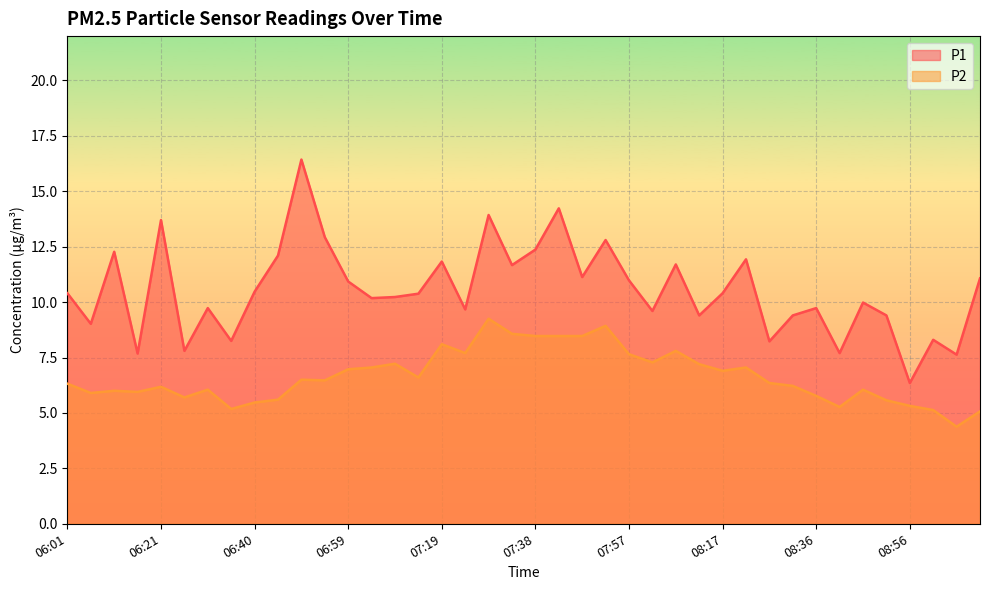

Which category has the highest value in the P2 series?

07:28